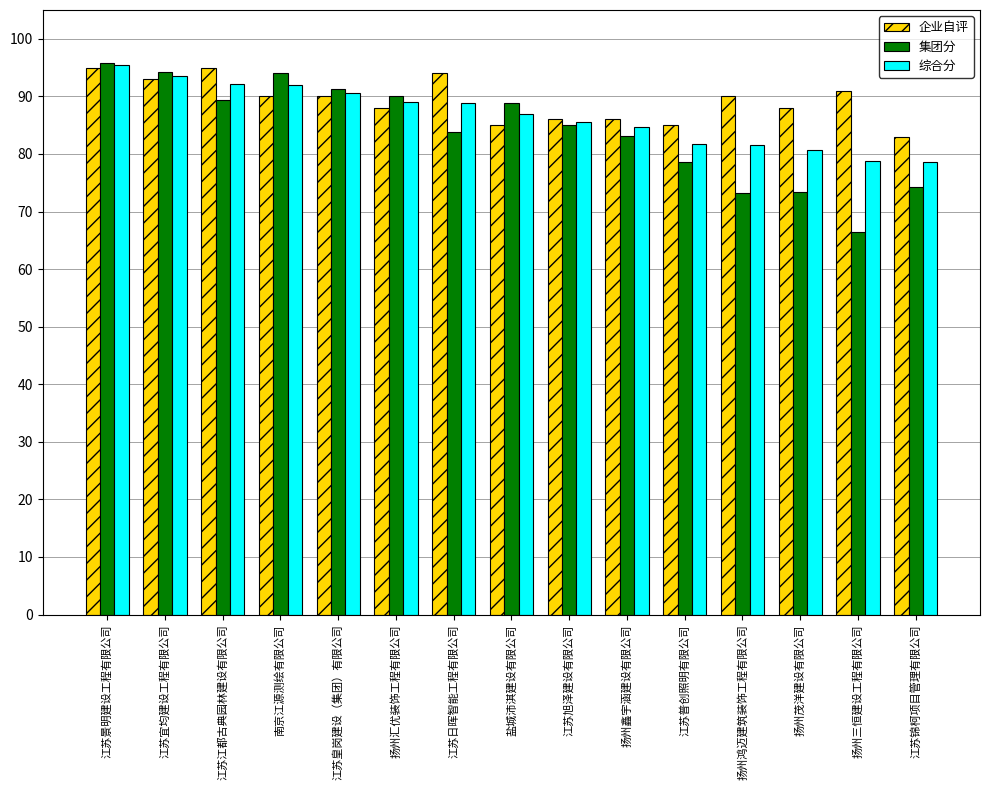

What is the greatest value displayed?

95.8